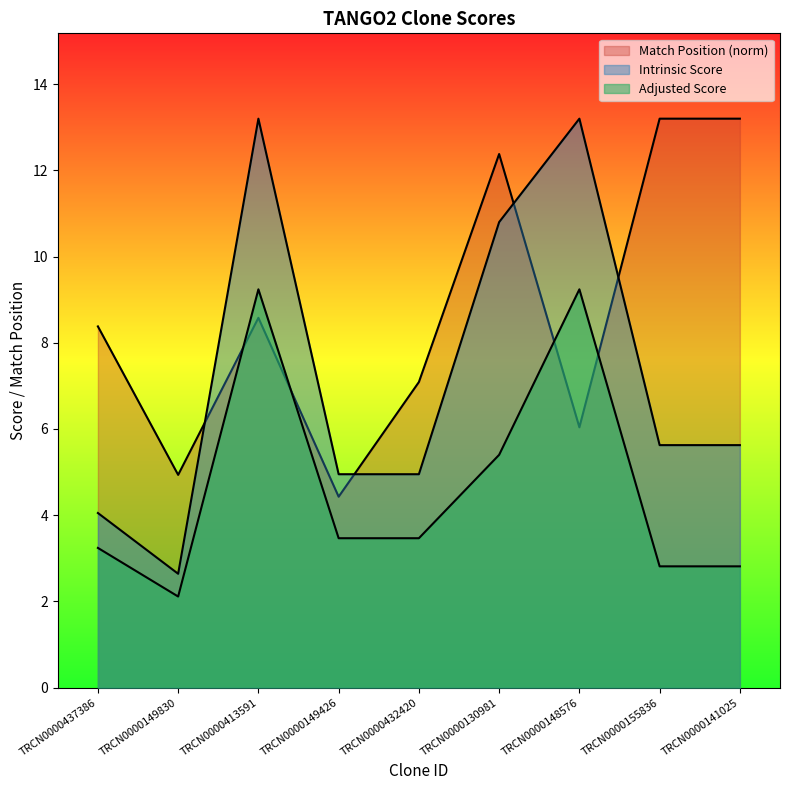

Which label corresponds to the smallest value in the chart?

TRCN0000149830